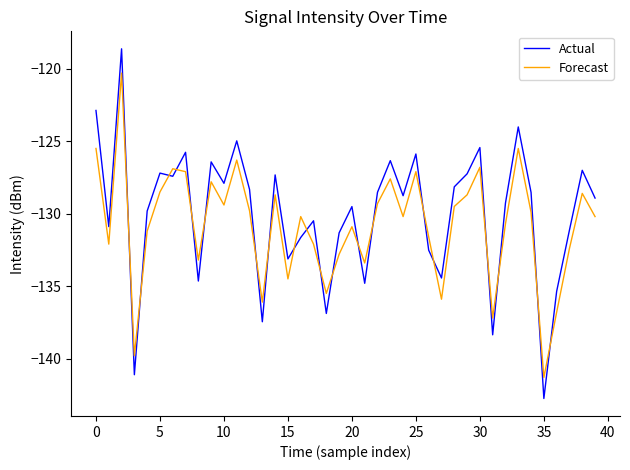

What is the difference between the maximum and minimum values in the Forecast series?

21.0